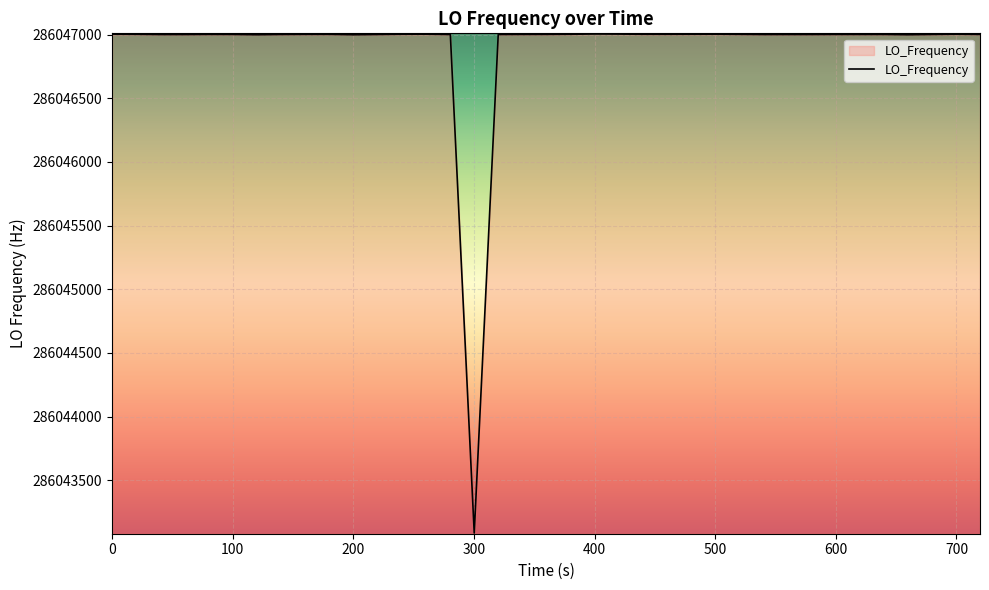

How many lines are shown in the chart?

1